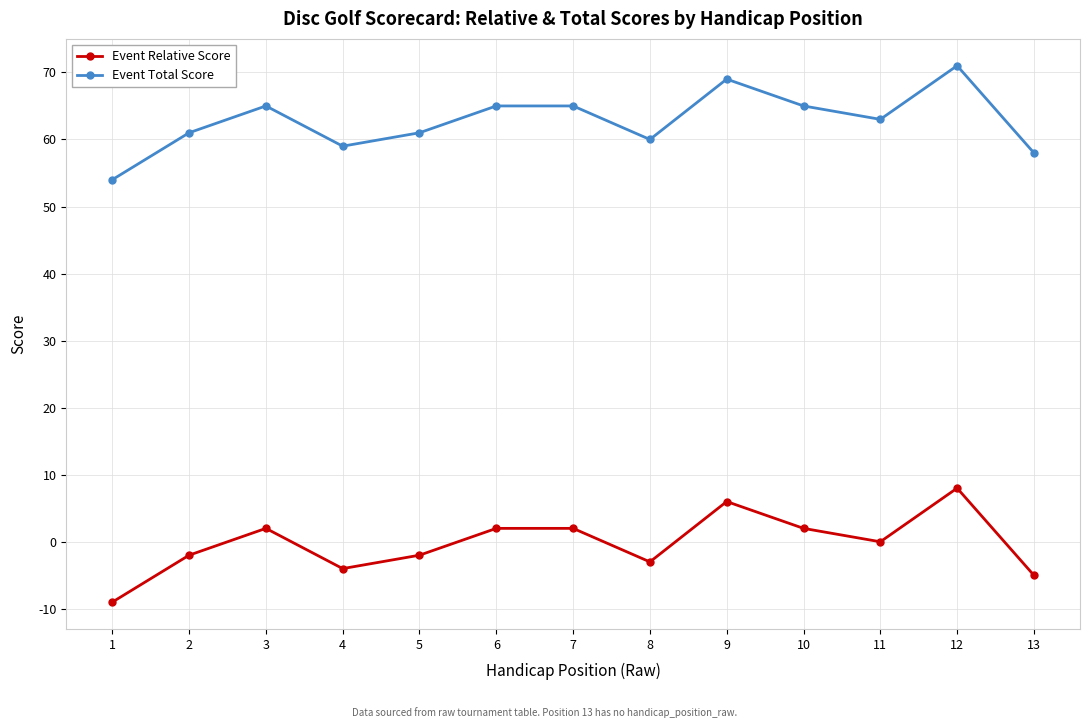

Rank the series by their average value, from highest to lowest.

Event Total Score, Event Relative Score